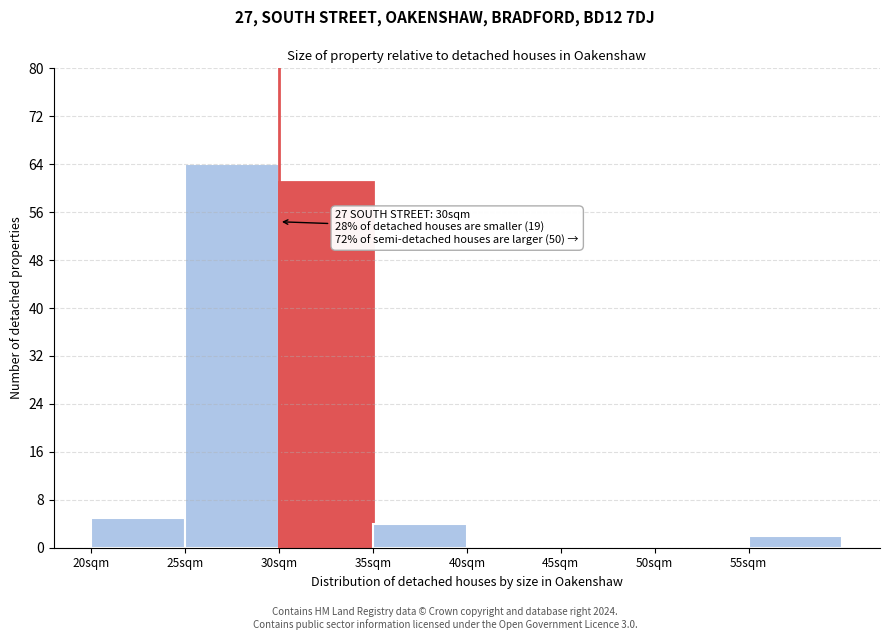

Over which range of the x-axis is the bar tallest?

25 to 30